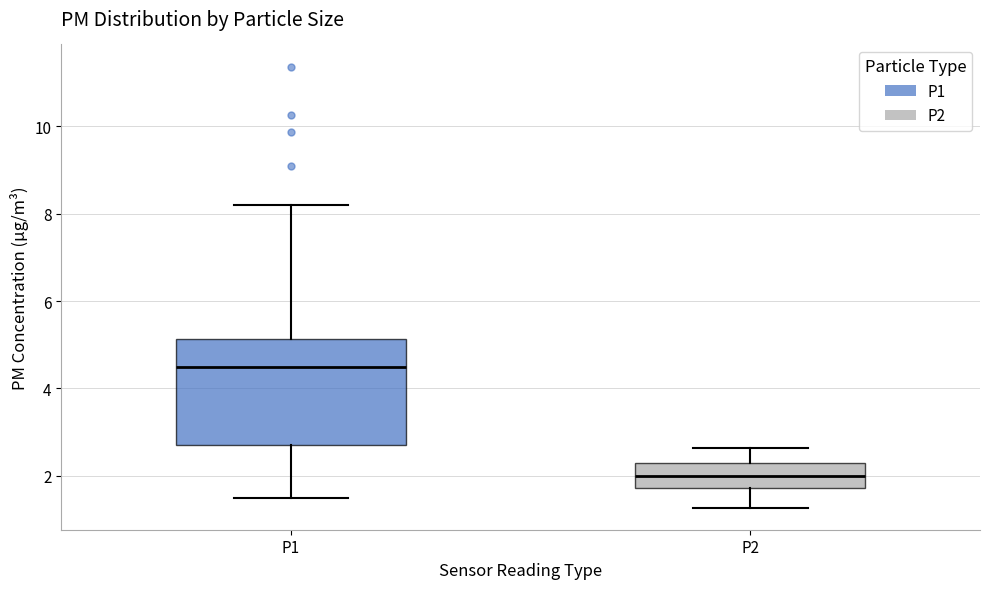

Reading left to right, transcribe this box plot: for each box, give where its median line is, the range the box spans, and where its two whiskers end, as read against the y-axis. The values are not printed on the chart, so give them approximately, as read against the axis.

P1: median 4.6, box 2.6 to 5.2, whiskers 1.6 to 8.2
P2: median 2.0, box 1.8 to 2.2, whiskers 1.2 to 2.6